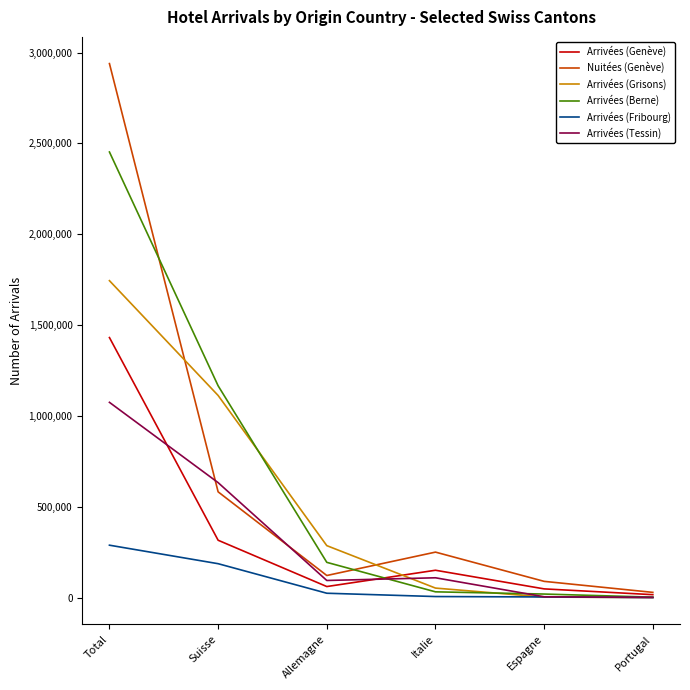

What is the greatest value displayed?

2939168